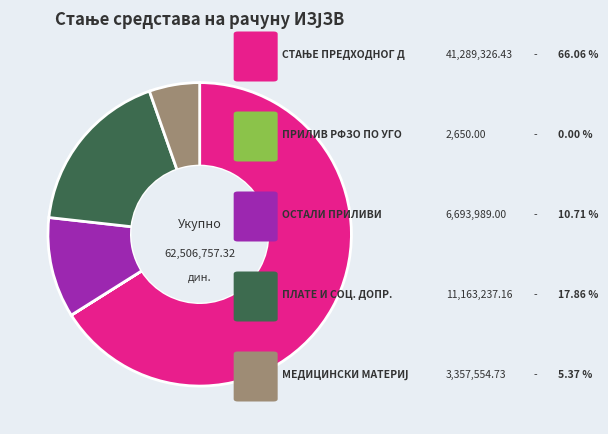

Is there any slice that represents more than half of the pie?

Yes